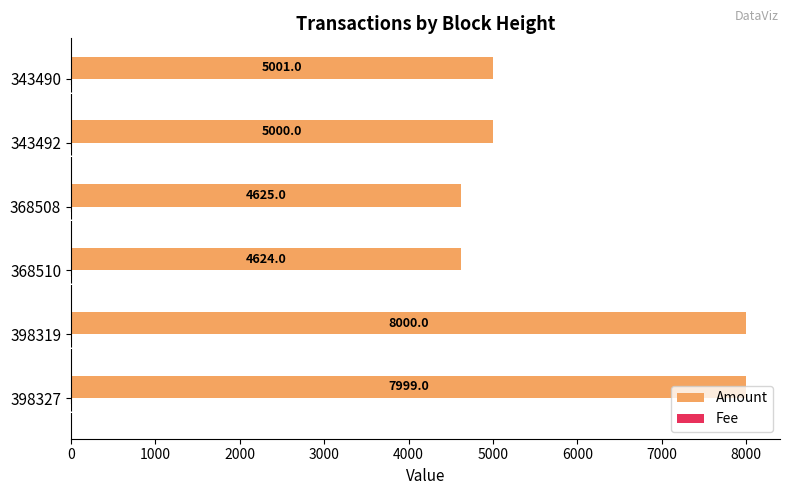

Which label corresponds to the largest value in the chart?

398319